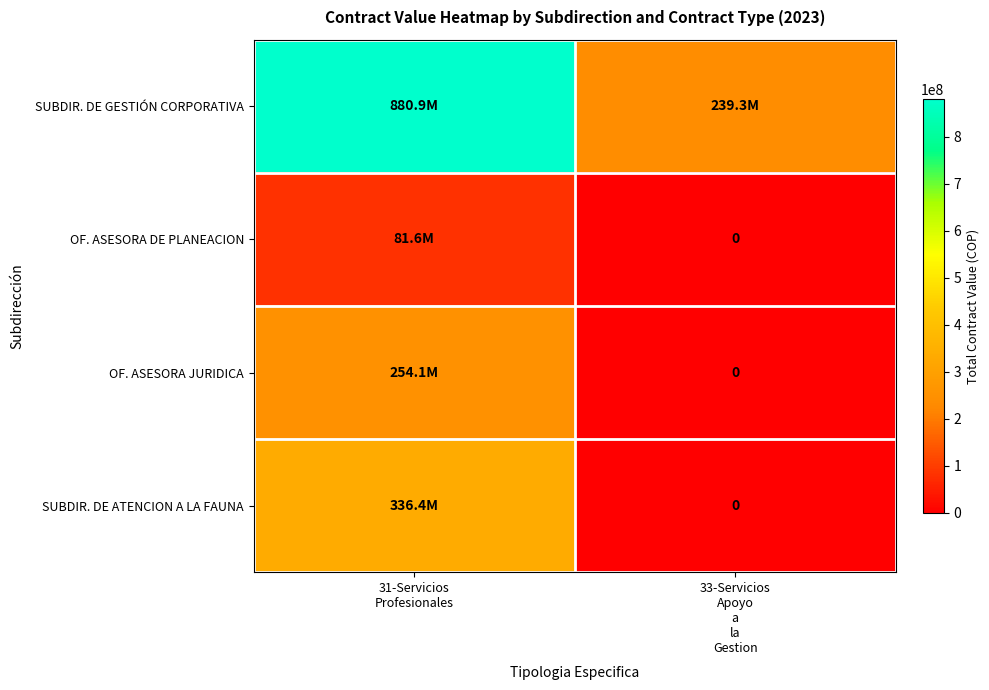

Count the OF. ASESORA JURIDICA values in the range 0 to 254074800.

2